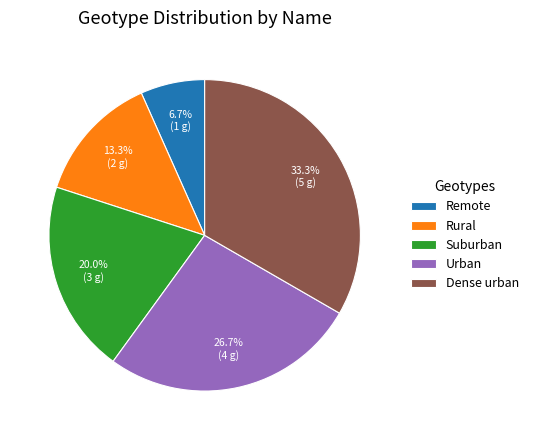

How many slices are in this pie chart?

5